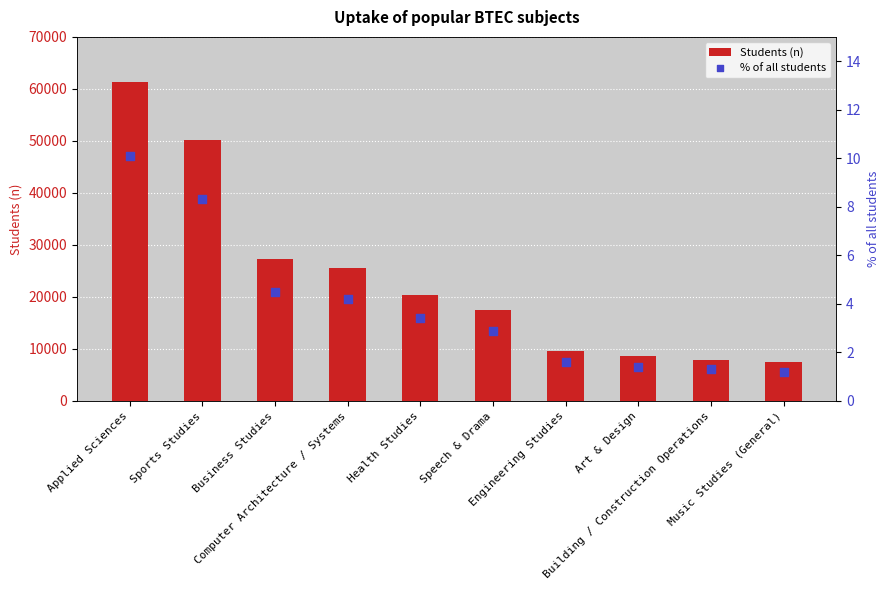

Which series has the largest total across all categories?

Students (n)